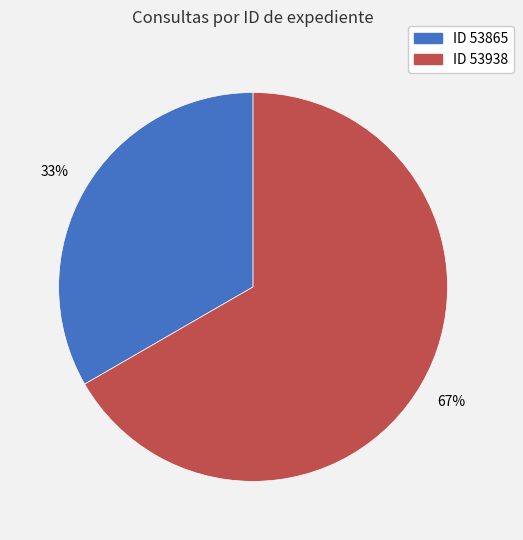

To the nearest percent, what is the average slice percentage?

50%